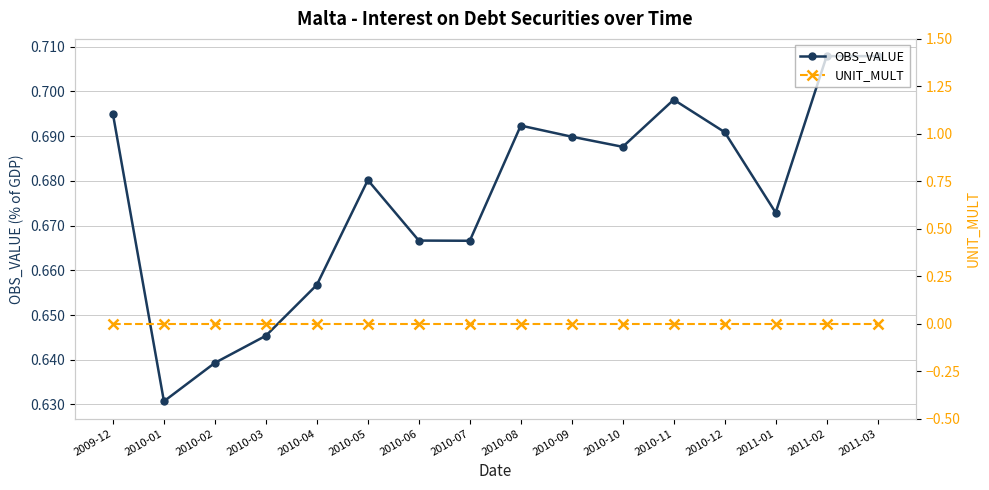

What is the total value across all series at 2010-07?

0.7